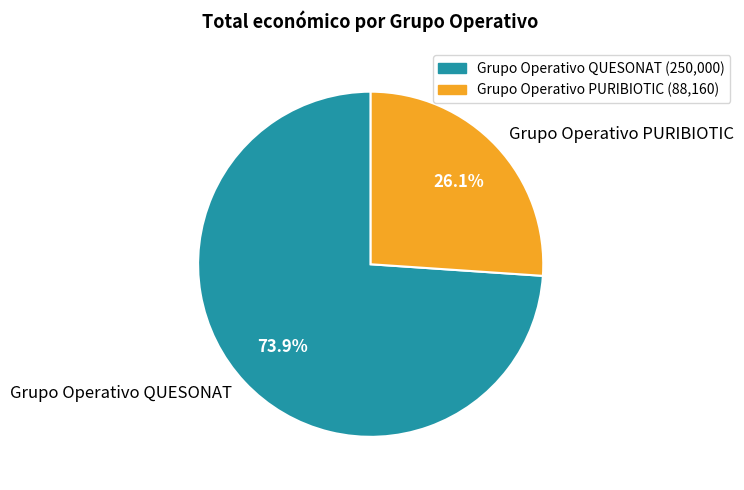

Which slice is the largest?

Grupo Operativo QUESONAT